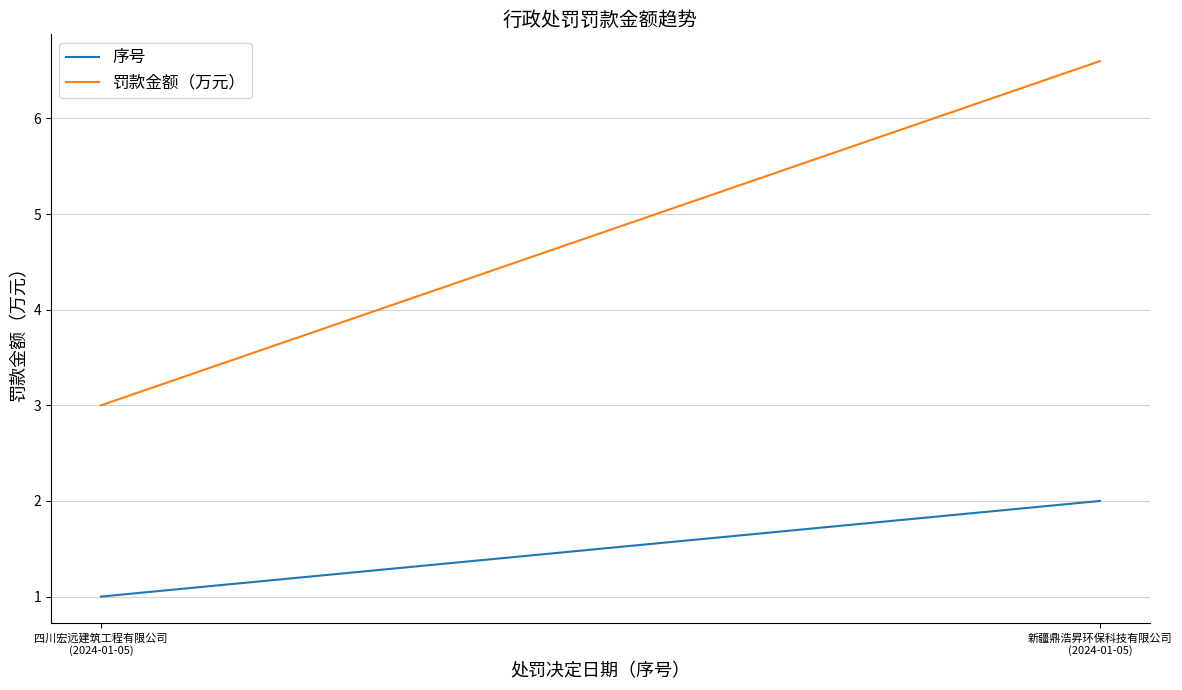

Reading left to right, list all the values displayed in this chart.

序号: 四川宏远建筑工程有限公司
(2024-01-05)=1.0	新疆鼎浩昇环保科技有限公司
(2024-01-05)=2.0
罚款金额（万元）: 四川宏远建筑工程有限公司
(2024-01-05)=3.0	新疆鼎浩昇环保科技有限公司
(2024-01-05)=6.6